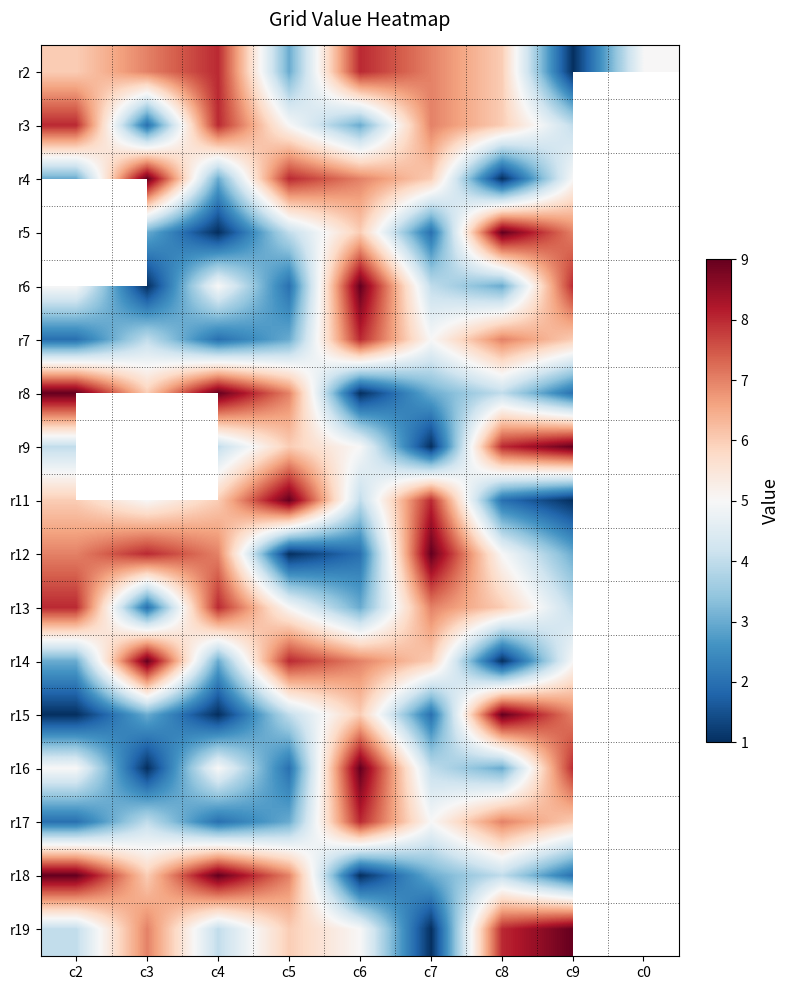

Rank the categories by r11 value from highest to lowest.

c5, c7, c2, c4, c3, c8, c9, c0, c6